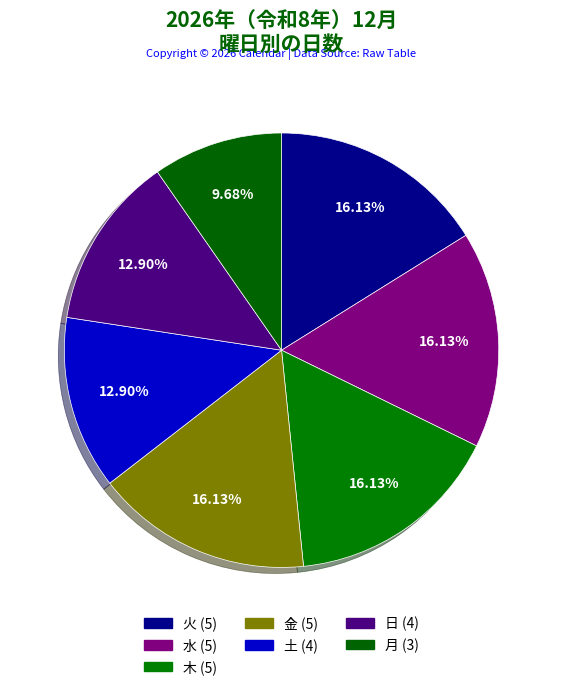

How many segments does this pie chart have?

7